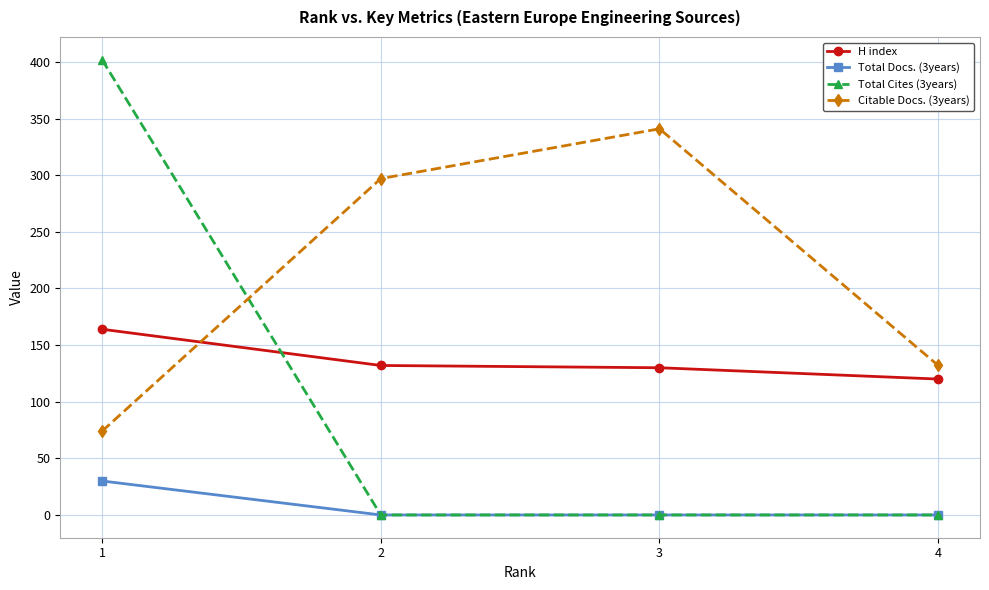

Is it true that Total Docs. (3years) equals -19 at 4?

False